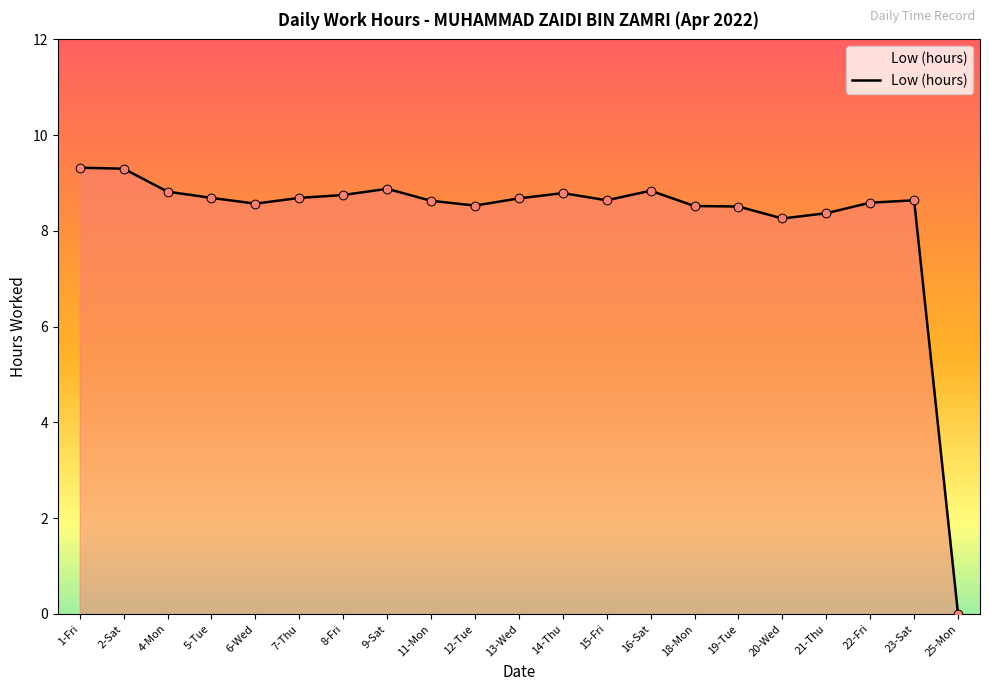

What is the change in value from 2-Sat to 12-Tue?

-0.8